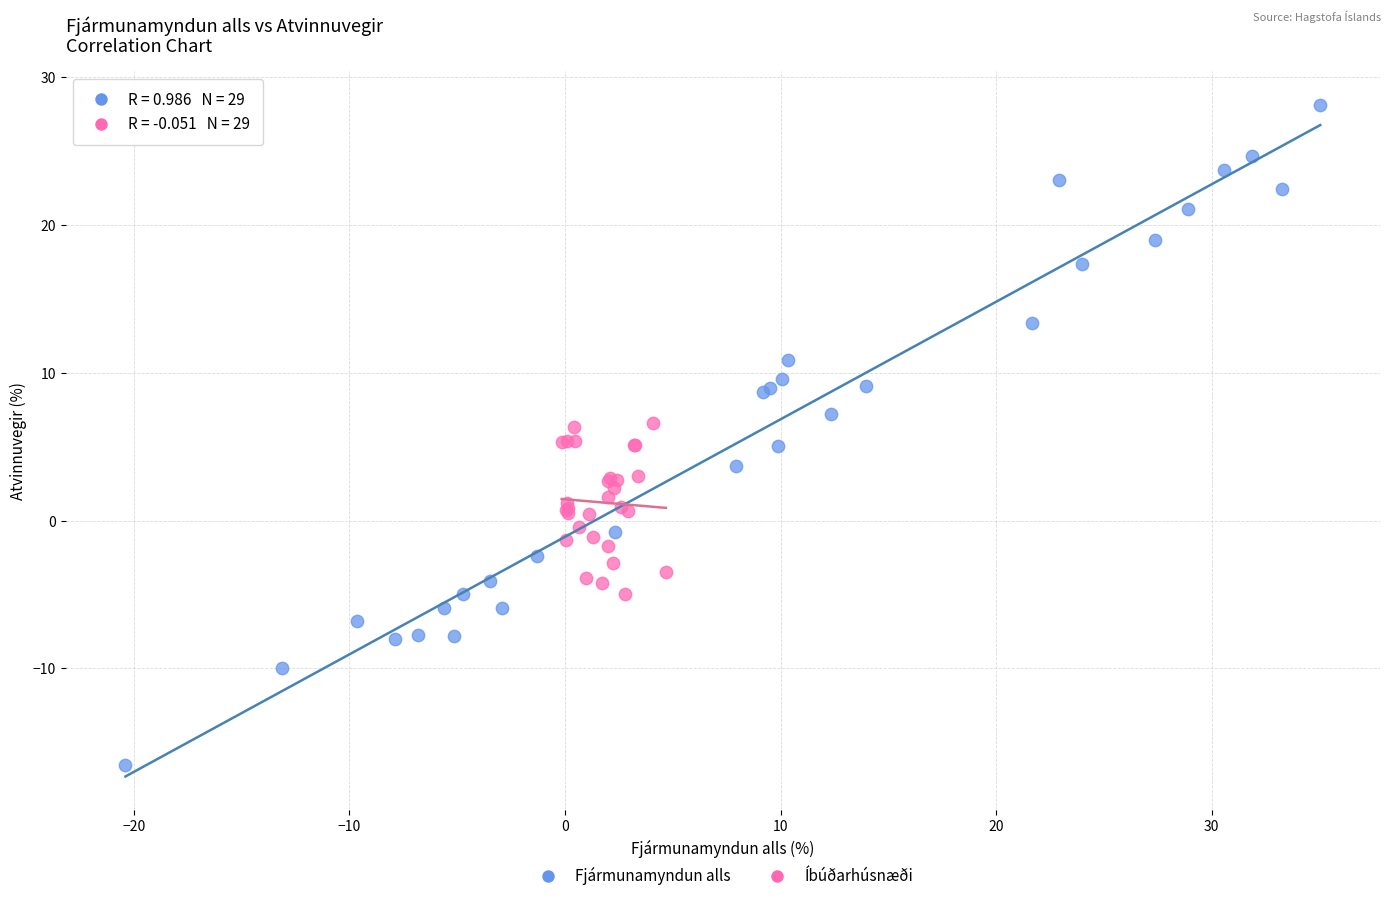

Which series reaches the maximum Y coordinate?

Fjármunamyndun alls